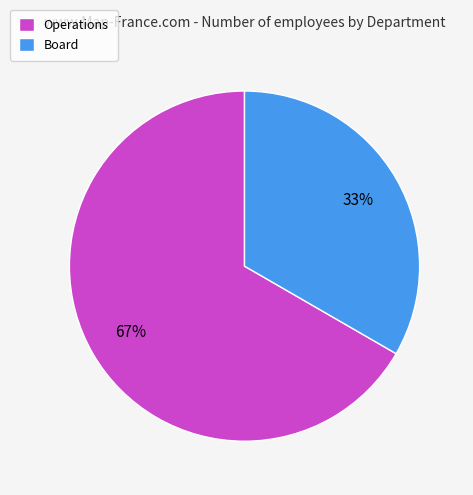

To the nearest percent, what percentage of the pie is Operations?

67%